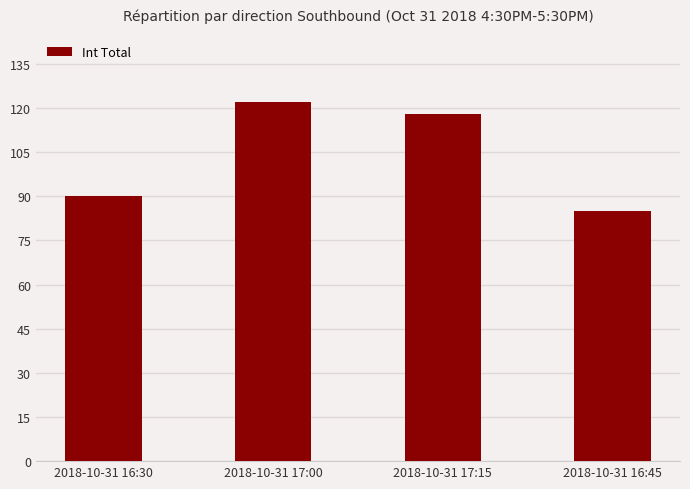

Which category has the highest value across all series?

2018-10-31 17:00